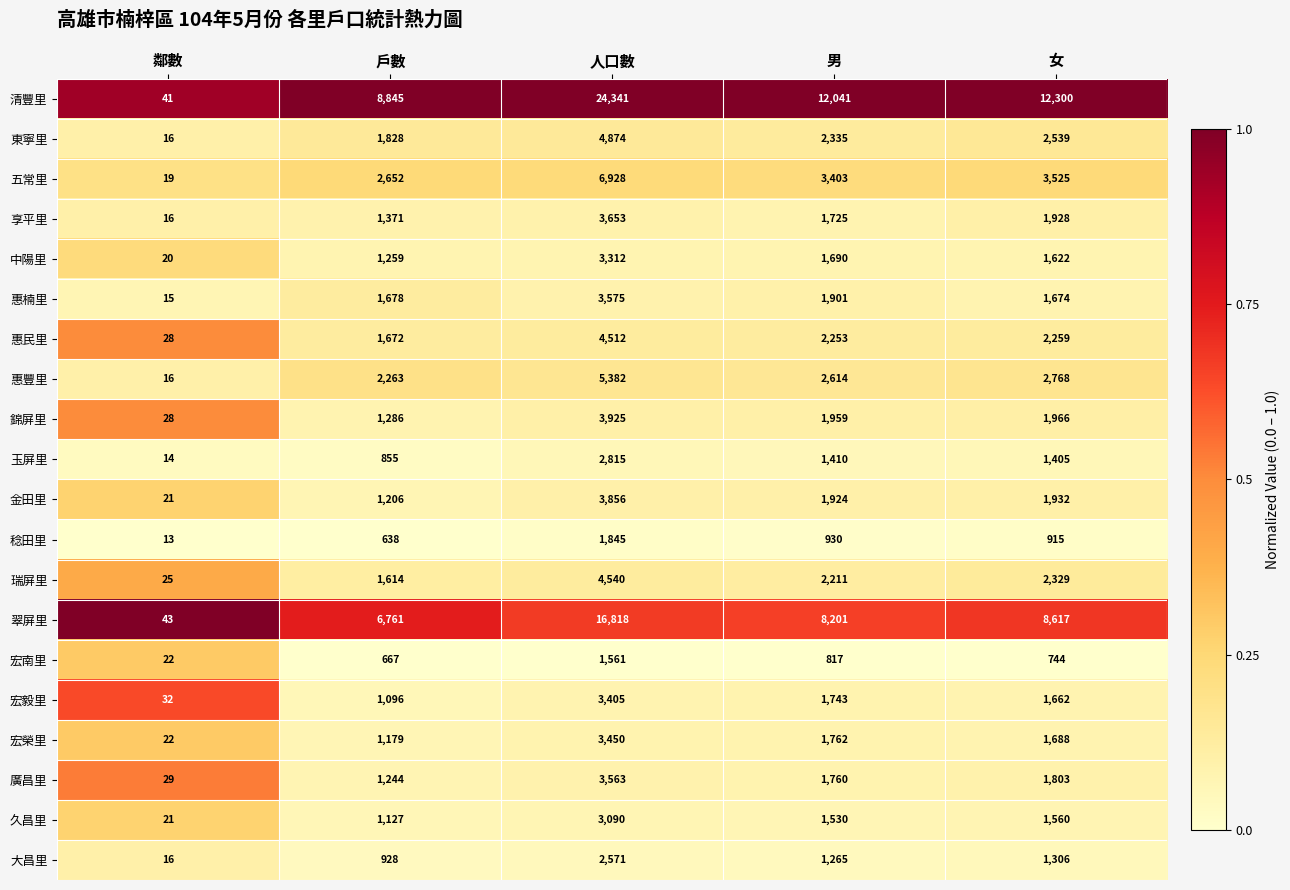

What is the sum of the 東寧里 values at 男 and 人口數?

7209